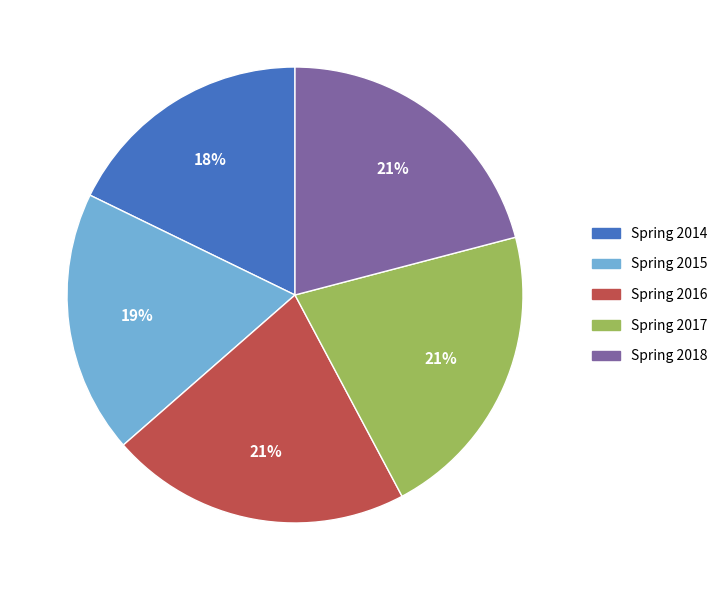

To the nearest percent, what portion does Spring 2017 represent?

21%